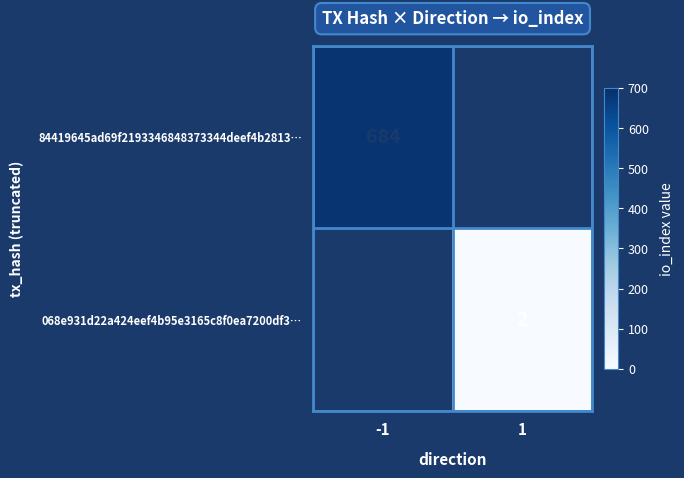

The 068e931d22a424eef4b95e3165c8f0ea7200df3… series shows 4 at 1. True or false?

False